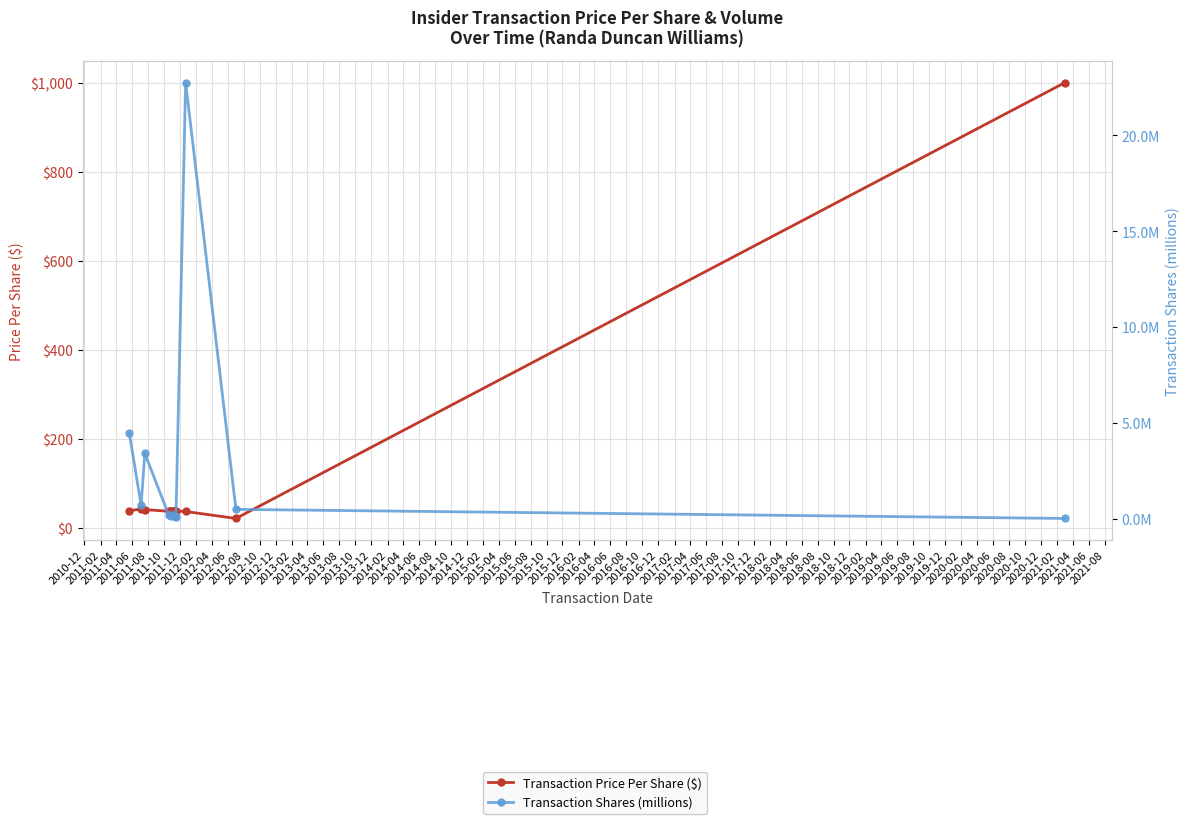

Which series has the largest total across all categories?

Transaction Price Per Share ($)